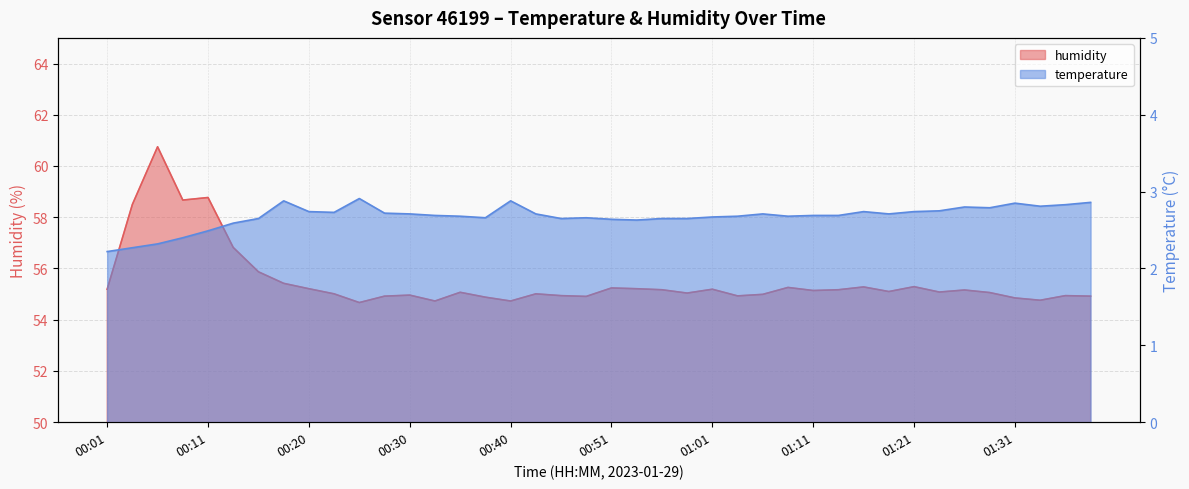

What value does the humidity series have at 00:03?

58.5